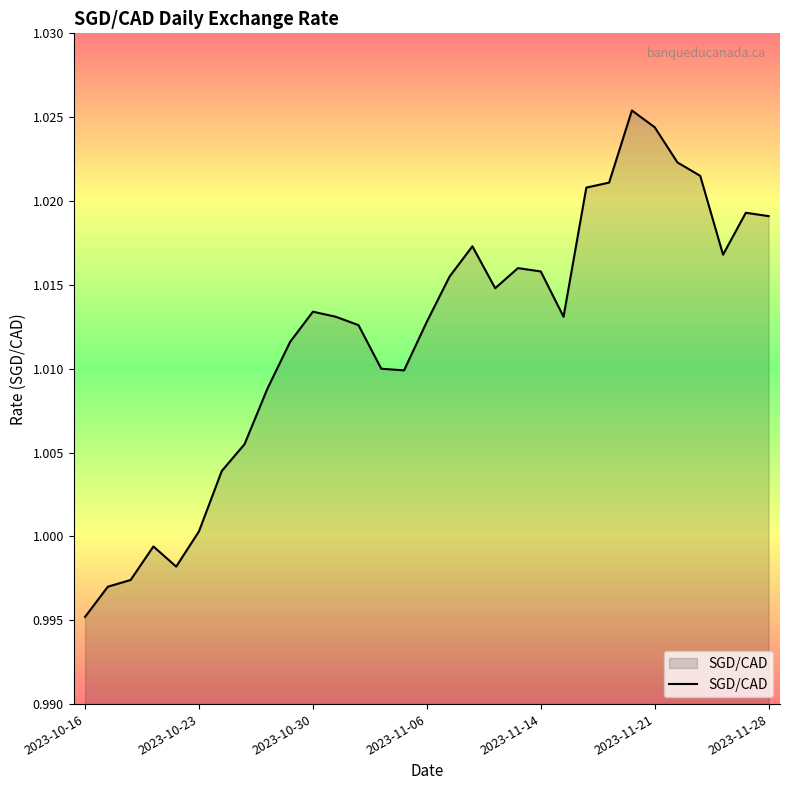

The value of SGD/CAD at 2023-10-23 is 1.4. True or false?

False